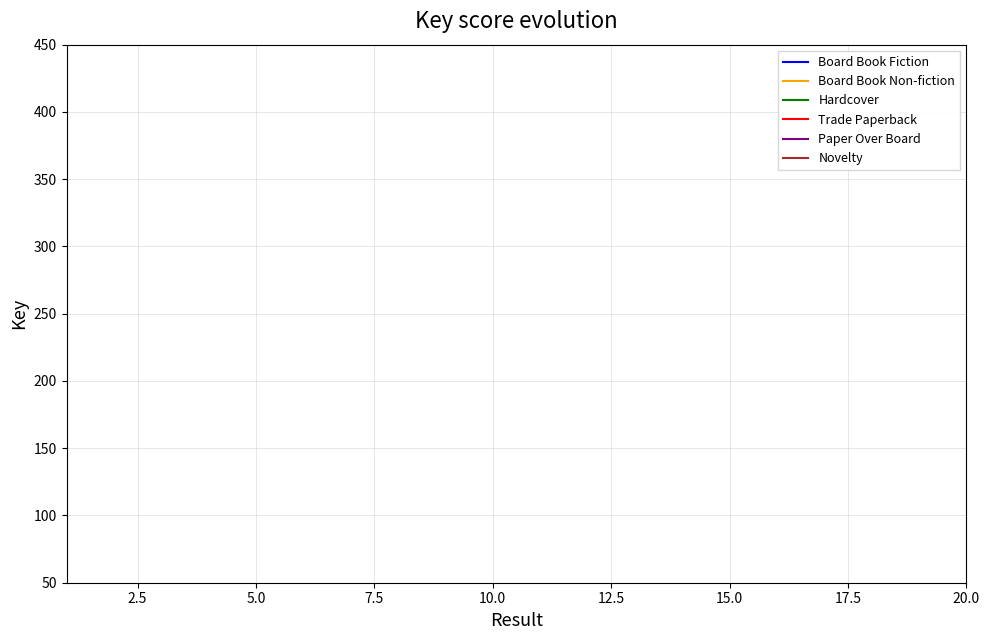

The Novelty series shows 68685.6 at 17.5. True or false?

False